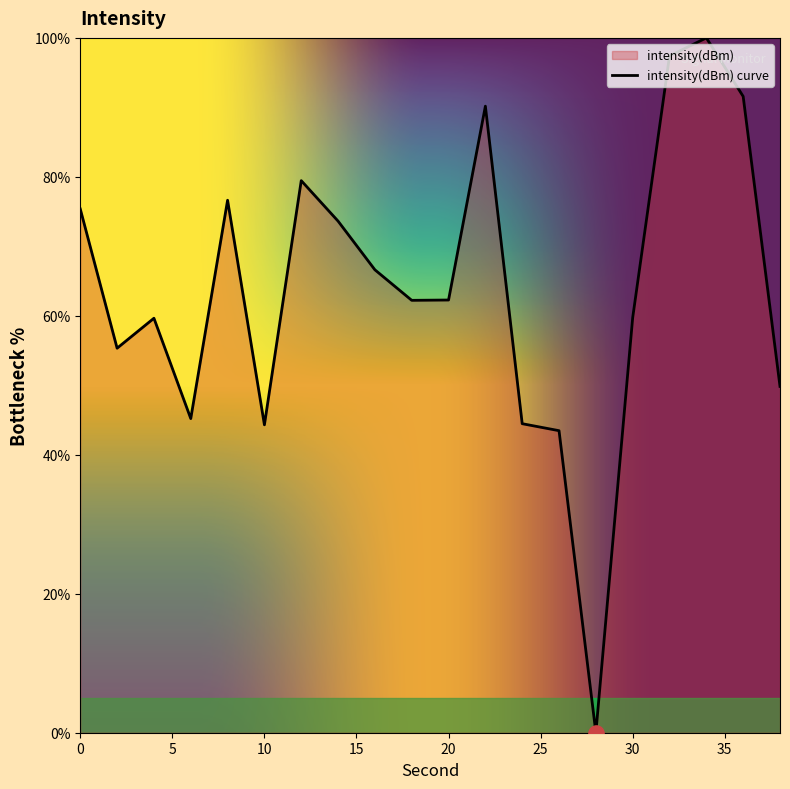

Between 12 and 2, which is larger?

12